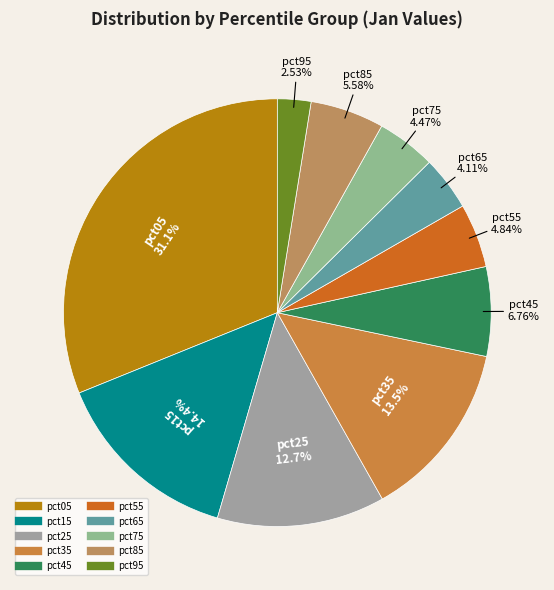

Is pct85 the majority of the pie?

No